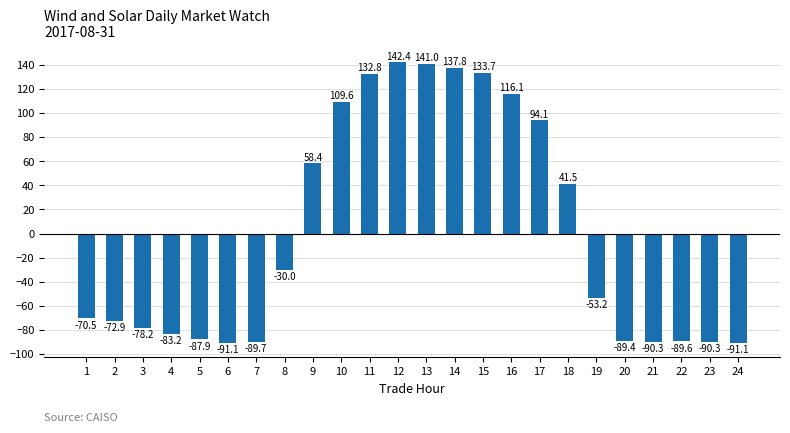

The value at 5 is -118.6. True or false?

False